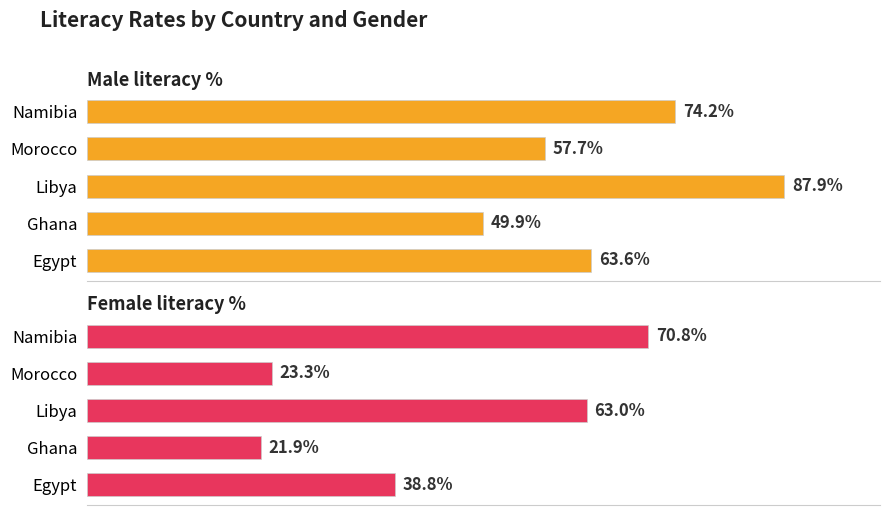

List the series in order of their overall mean, lowest first.

Female literacy %, Male literacy %